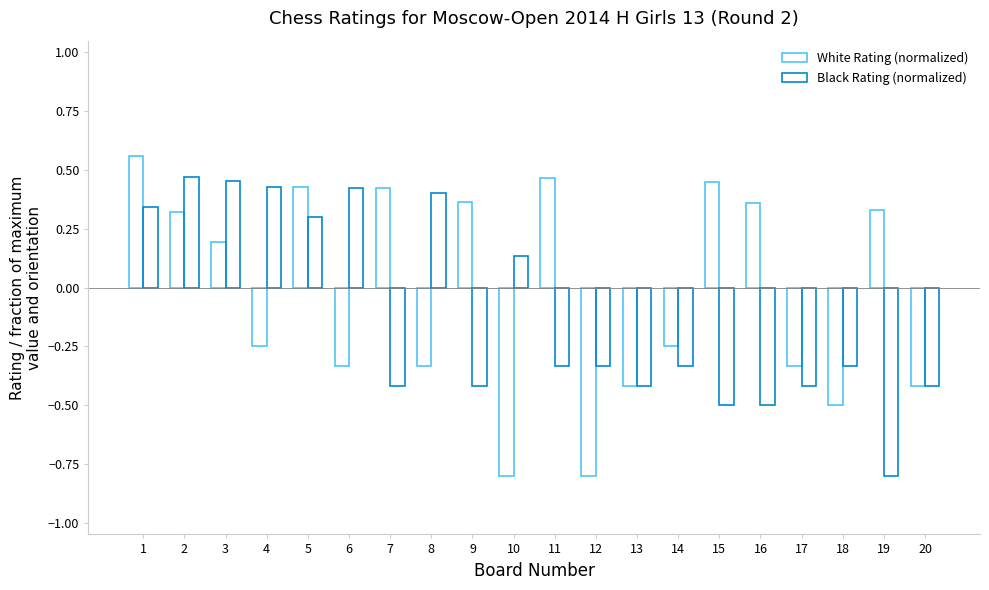

Which category has the highest value in the White Rating (normalized) series?

1